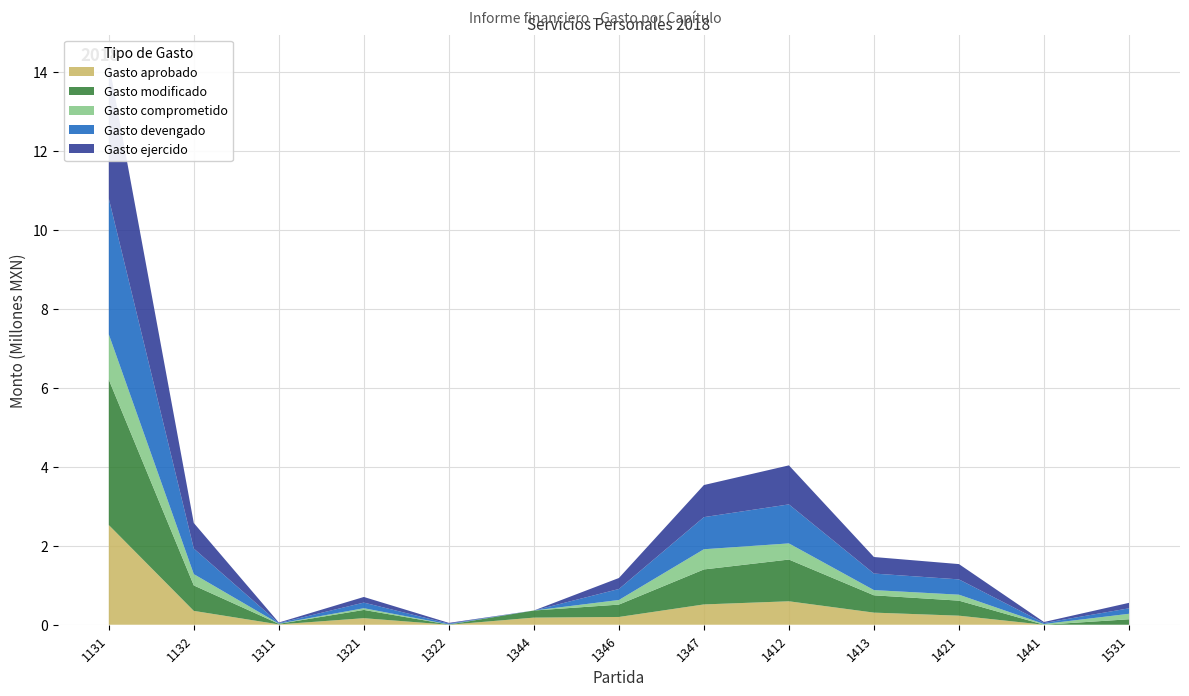

Reading right to left, extract all data points from this chart.

Gasto aprobado: 0.0	0.0	229360.0	306813.0	594081.0	514422.0	196800.0	180000.0	0.0	165742.0	8451.0	350820.0	2526471.0
Gasto modificado: 138649.2	0.0	380775.2	438749.1	1057622.5	886402.5	313483.3	180000.0	4472.0	209329.6	14170.0	644735.9	3681995.8
Gasto comprometido: 138649.2	18819.7	151415.2	131936.1	408806.1	511730.5	116683.3	0.0	4472.0	43587.6	5719.0	287162.7	1150099.4
Gasto devengado: 138649.2	25015.1	387422.3	419113.2	988489.2	813361.0	278483.3	0.0	18882.7	142345.3	13745.0	647403.3	3440862.6
Gasto ejercido: 138649.2	25015.1	387422.3	419113.2	988489.2	813361.0	278483.3	0.0	18882.7	142345.3	13745.0	647403.3	3440862.6